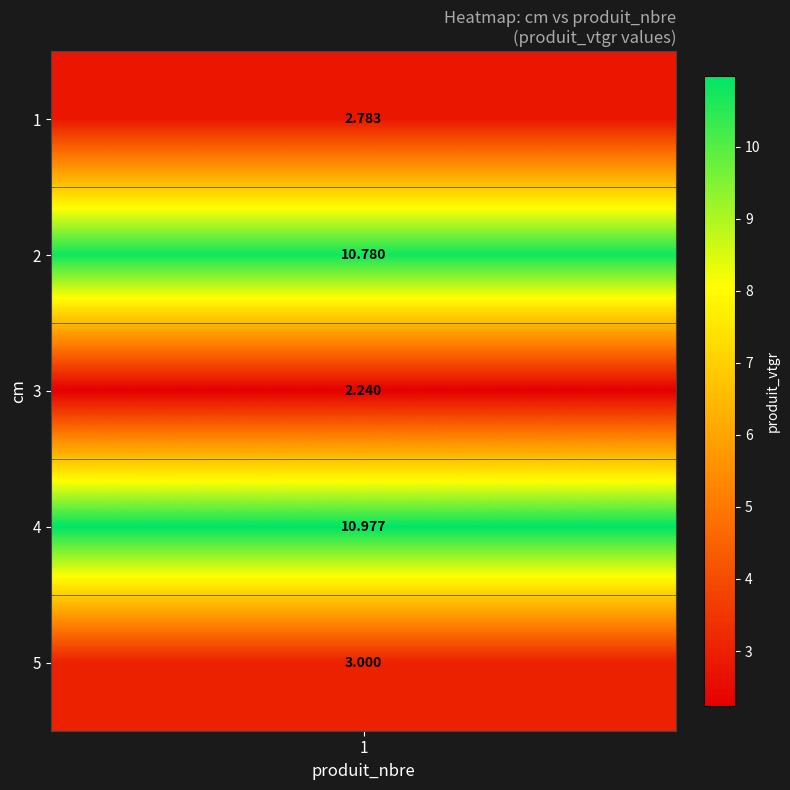

At which category does the chart reach its peak across all series?

4